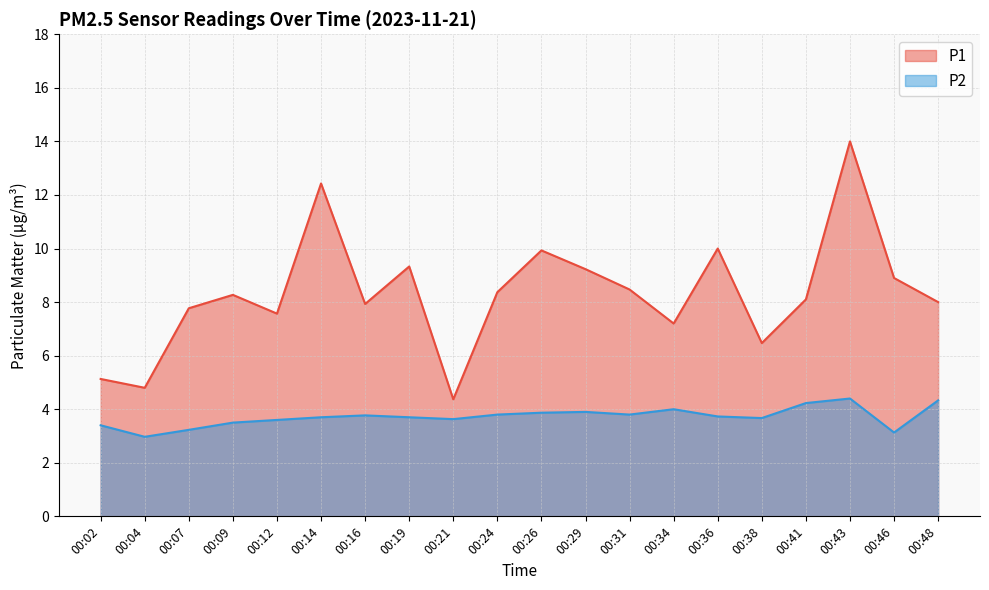

What is the total value across all series at 00:16?

11.7